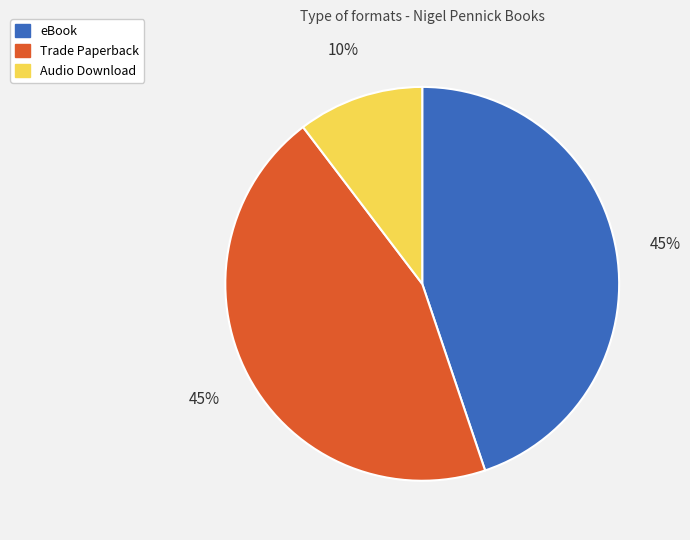

Combined, do Audio Download and eBook account for over 50%?

Yes